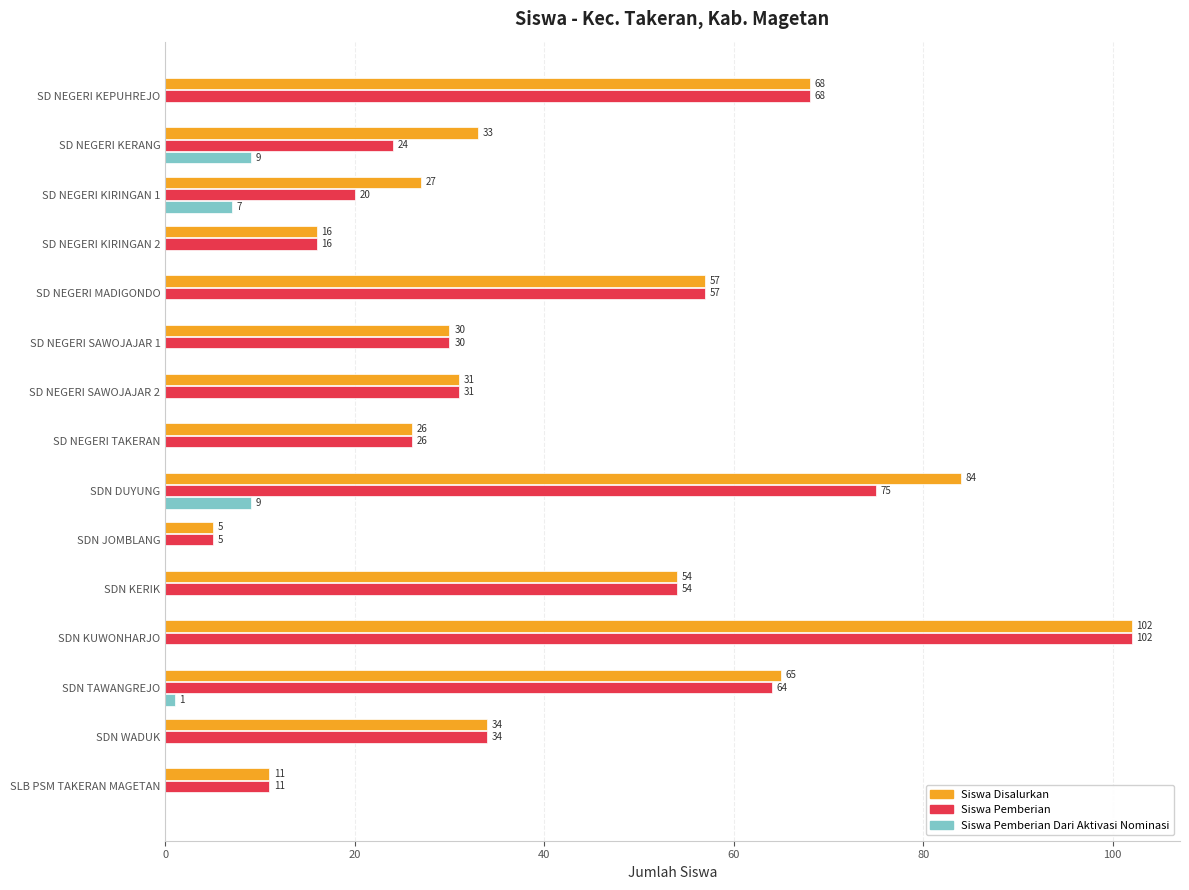

Count the number of data series in this chart.

3